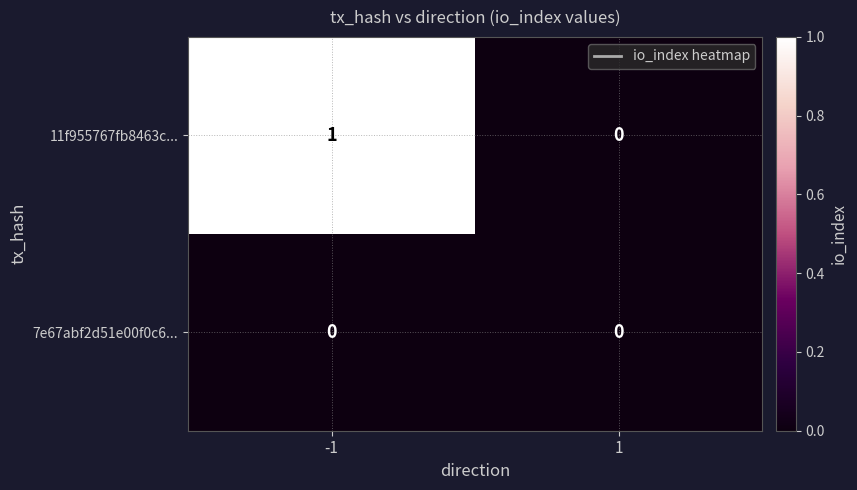

Is the value of 7e67abf2d51e00f0c6... at -1 greater than the value of 11f955767fb8463c... at -1?

No